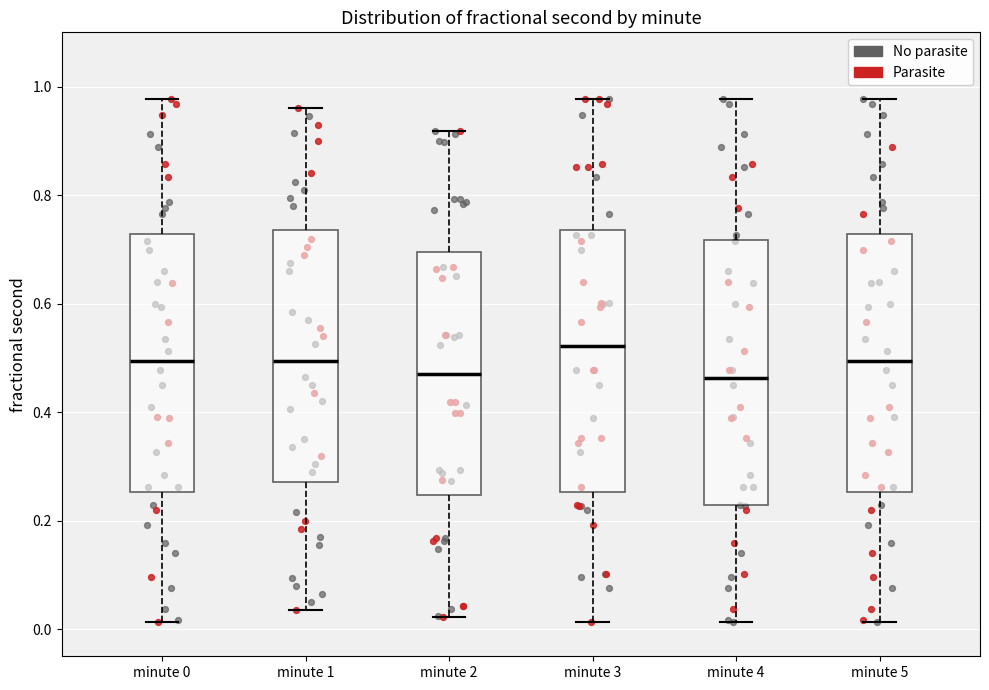

Reading left to right, read every box against the y-axis: the position of its median line, the range the box covers, and the ends of its whiskers. The values are not printed on the chart, so give them approximately, as read against the axis.

minute 0: median 0.50, box 0.26 to 0.72, whiskers 0.02 to 0.98
minute 1: median 0.50, box 0.28 to 0.74, whiskers 0.04 to 0.96
minute 2: median 0.48, box 0.24 to 0.70, whiskers 0.02 to 0.92
minute 3: median 0.52, box 0.26 to 0.74, whiskers 0.02 to 0.98
minute 4: median 0.46, box 0.22 to 0.72, whiskers 0.02 to 0.98
minute 5: median 0.50, box 0.26 to 0.72, whiskers 0.02 to 0.98